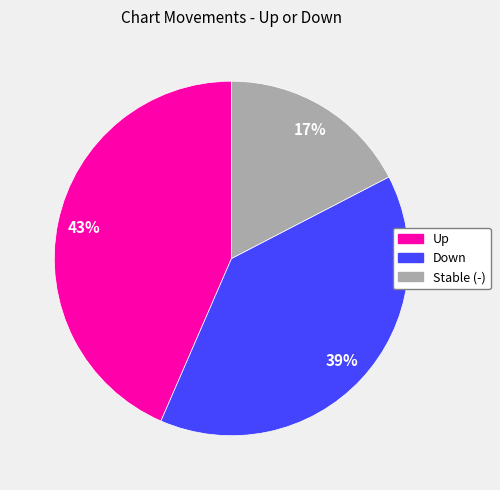

To the nearest percent, what is the average slice percentage?

33%